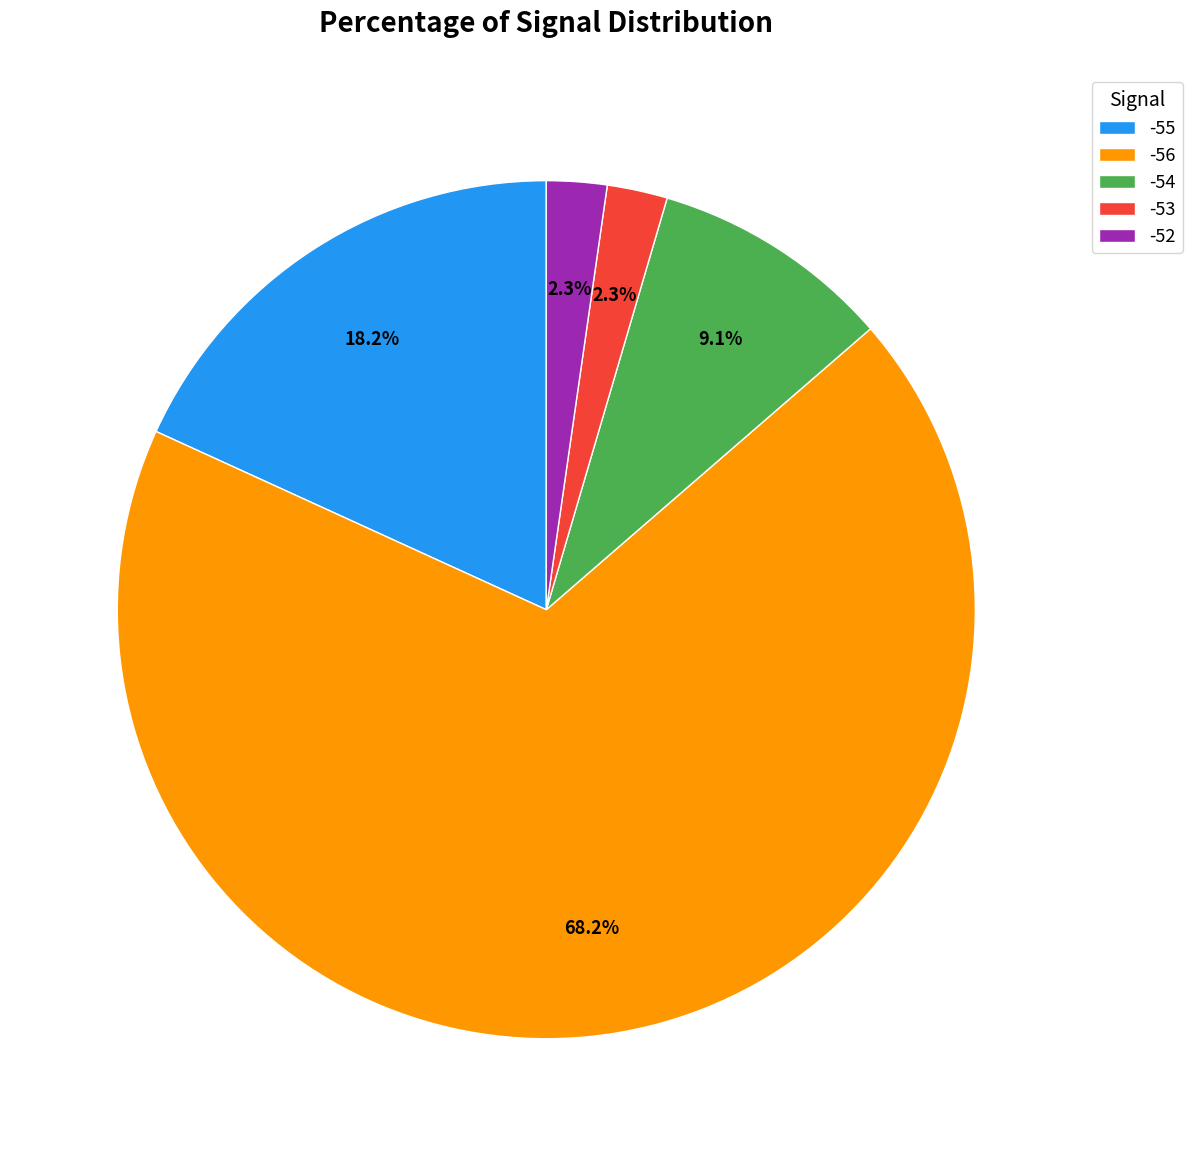

Do -56 and -52 together represent more than half of the pie?

Yes